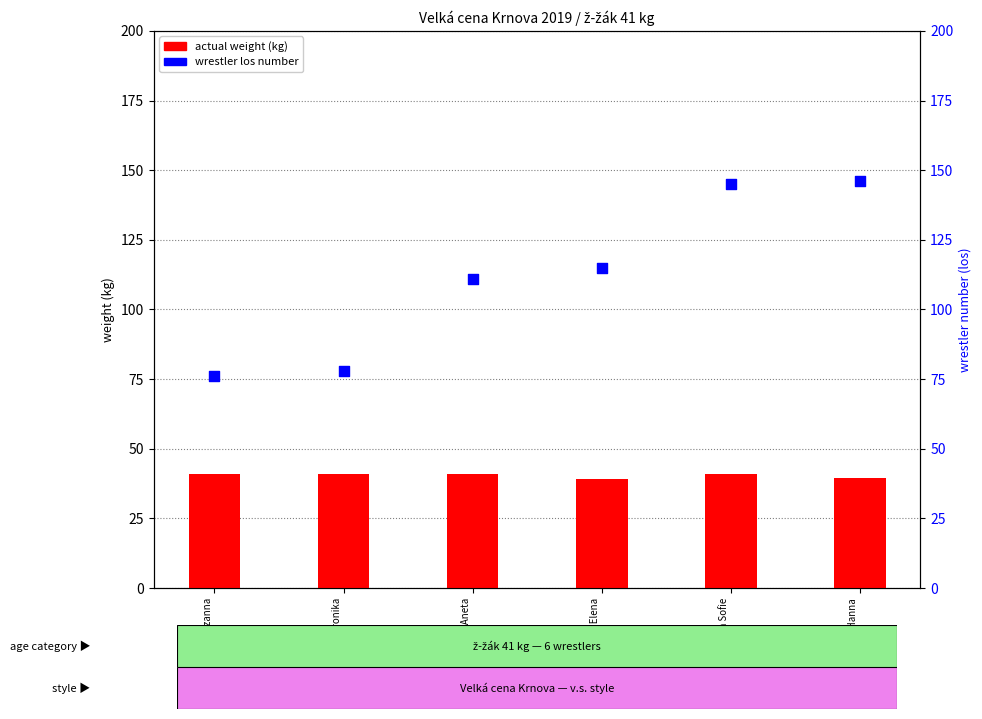

Which series reaches the minimum Y coordinate?

actual weight (kg)